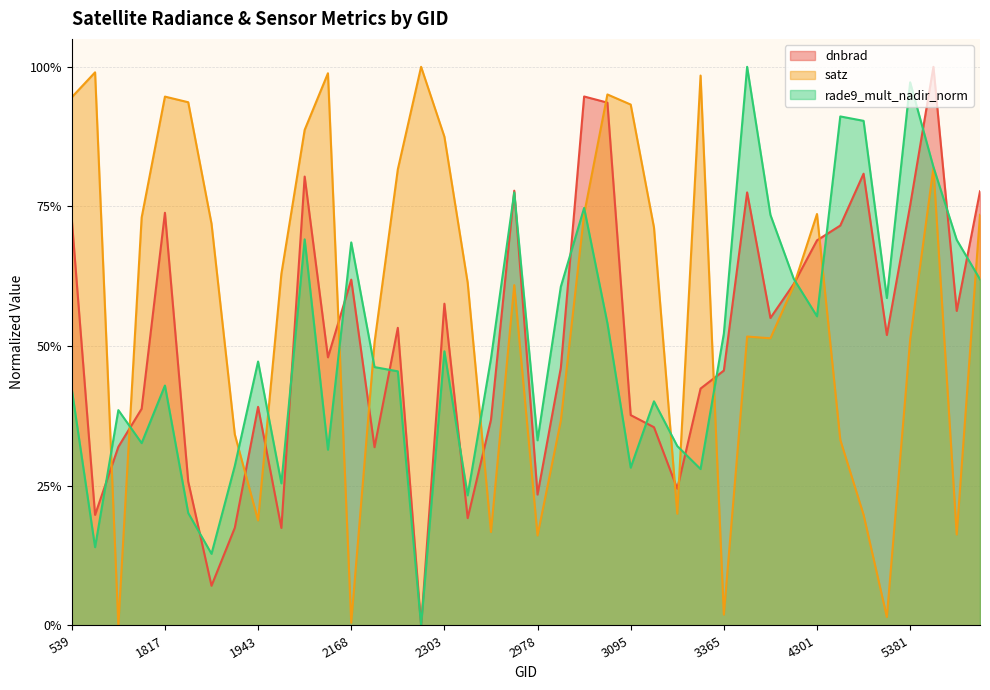

True or false: dnbrad has a value of 0.8 at 5624.

True